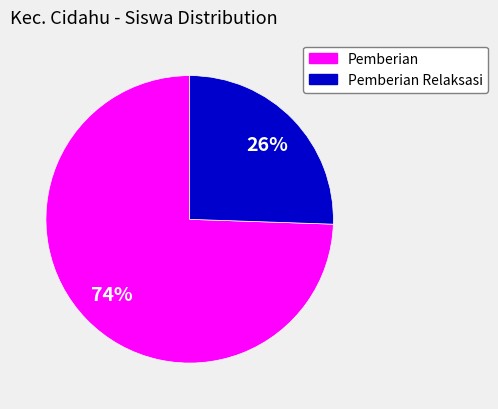

Does any single category account for the majority?

Yes